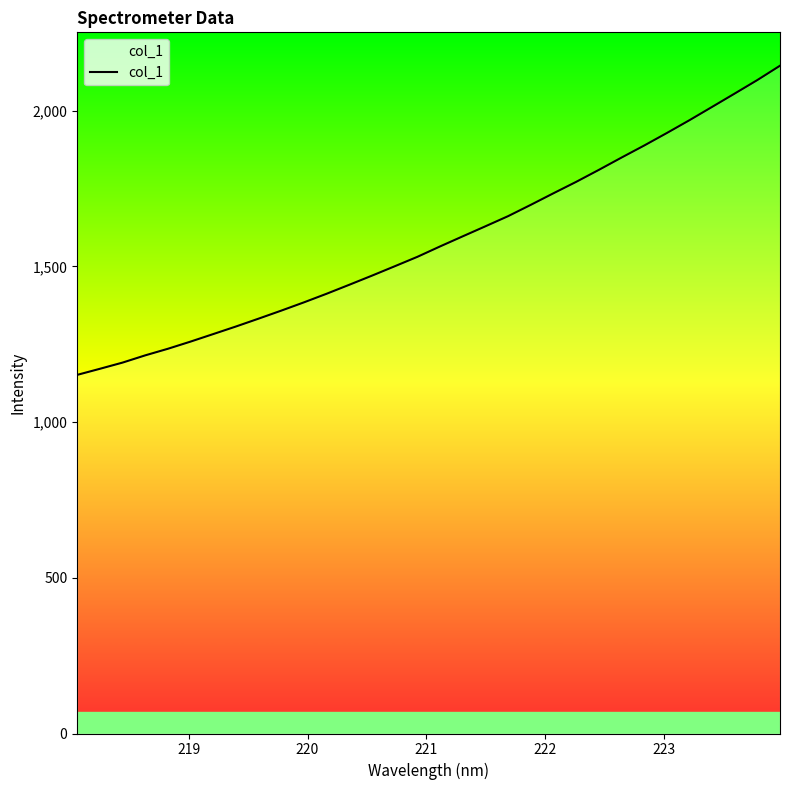

What is the maximum value shown in the chart?

2144.2